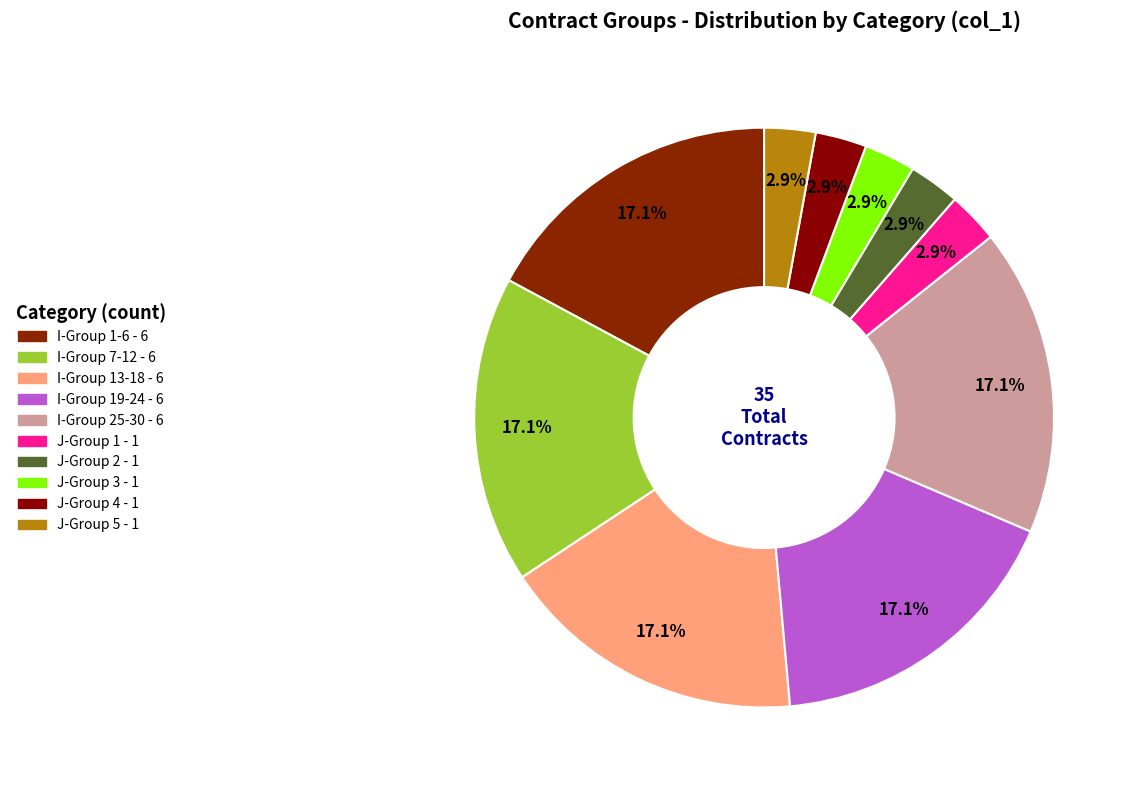

Count the number of slices in the pie.

10